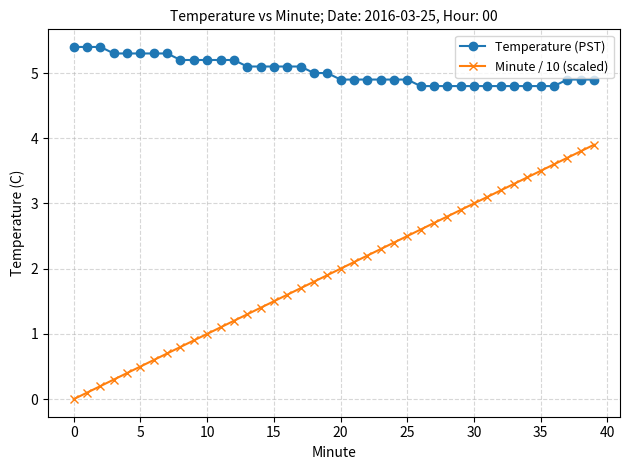

True or false: Minute / 10 (scaled) and Temperature (PST) intersect in this chart.

False